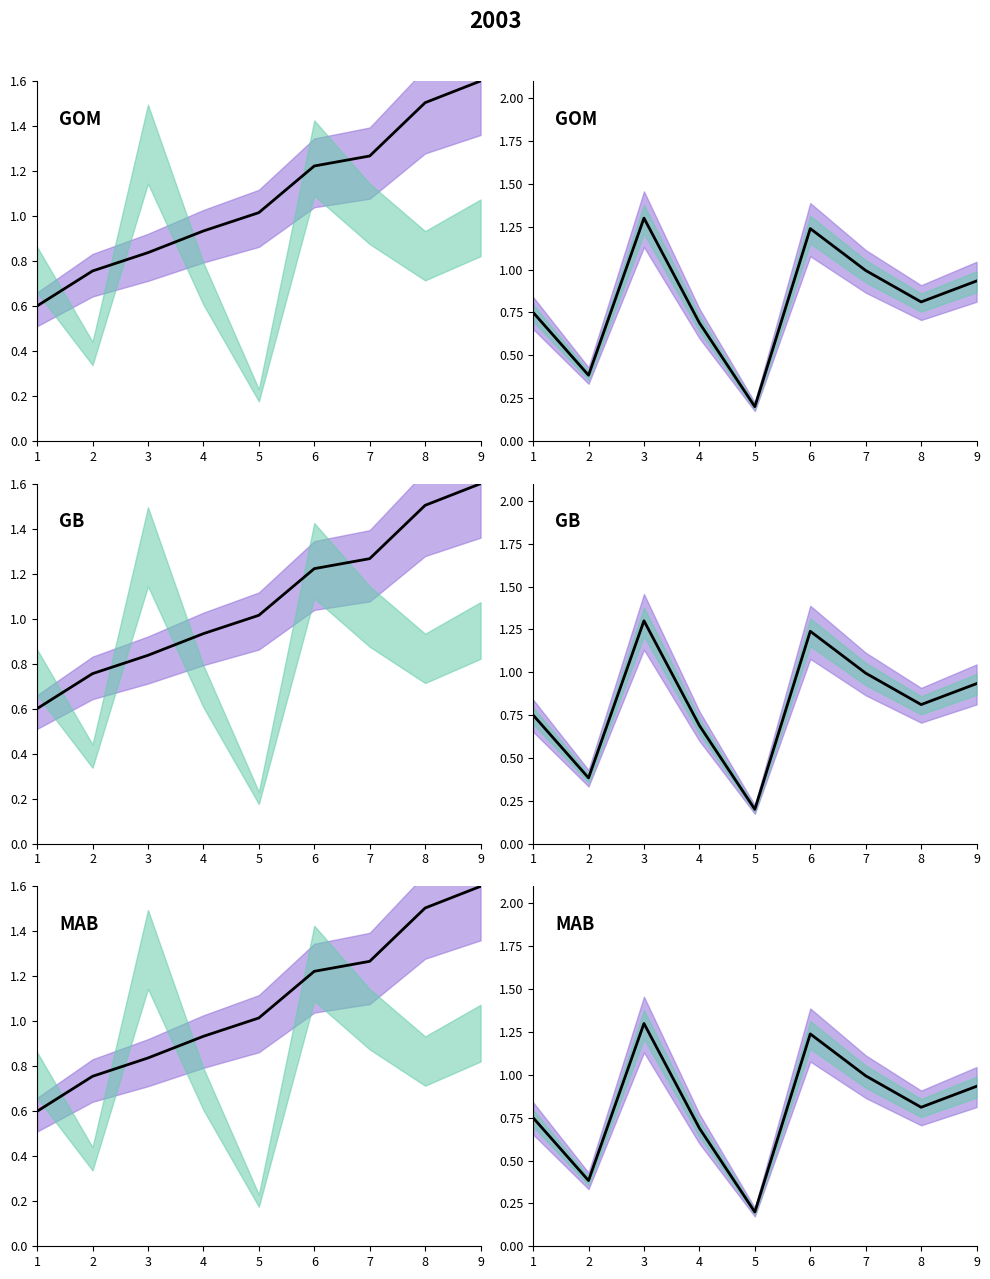

Reading left to right, transcribe all the data shown in this chart.

1=0.8	2=0.4	3=1.3	4=0.7	5=0.2	6=1.2	7=1.0	8=0.8	9=0.9